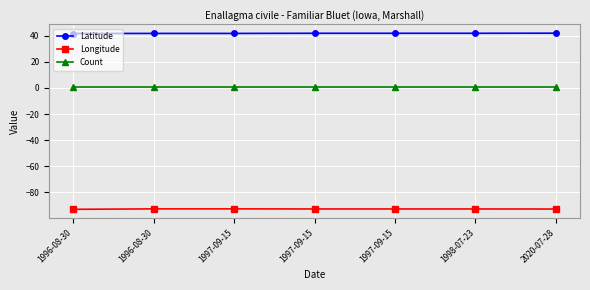

Rank the categories by Longitude value from highest to lowest.

1996-08-30, 1997-09-15, 1997-09-15, 1997-09-15, 1998-07-23, 2020-07-28, 1996-08-30